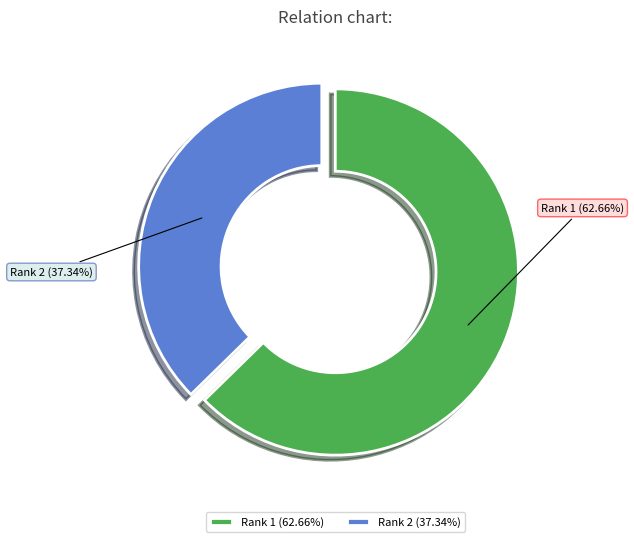

Does Rank 1 (62.66%) represent more than half of the total?

Yes